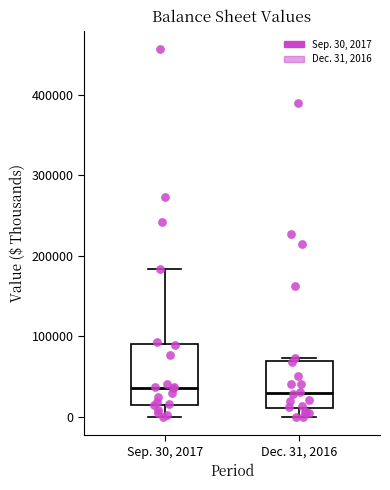

Reading left to right, read every box against the y-axis: the position of its median line, the range the box covers, and the ends of its whiskers. The values are not printed on the chart, so give them approximately, as read against the axis.

Sep. 30, 2017: median 40000, box 20000 to 90000, whiskers 0 to 180000
Dec. 31, 2016: median 30000, box 10000 to 70000, whiskers 0 to 70000 (just above the box's upper edge)